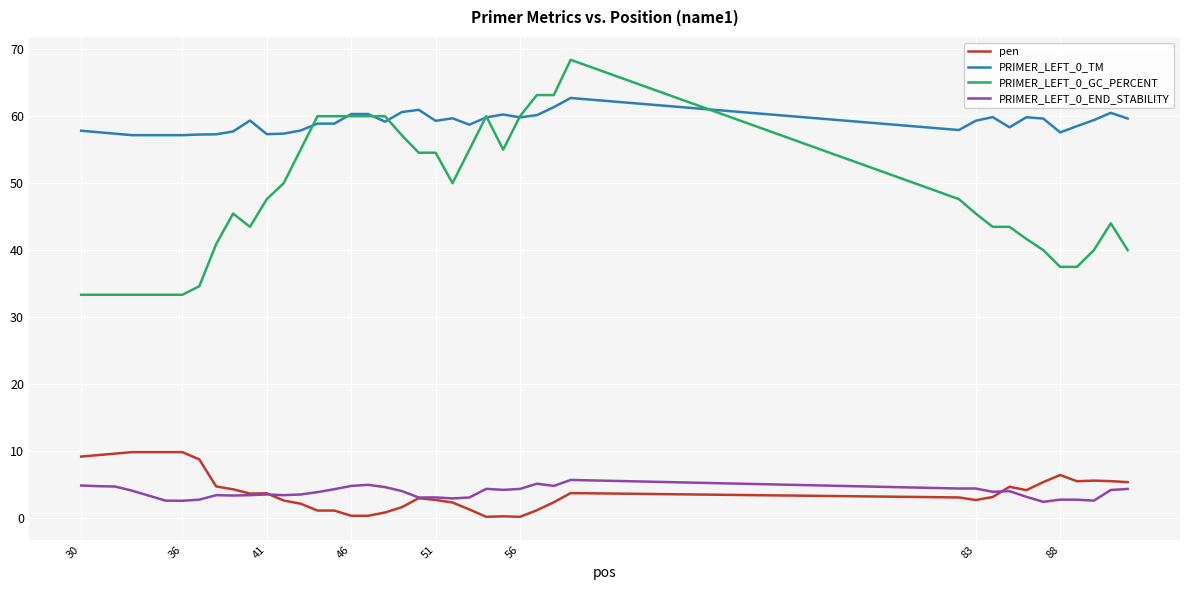

Which series has the largest range (max minus min)?

PRIMER_LEFT_0_GC_PERCENT